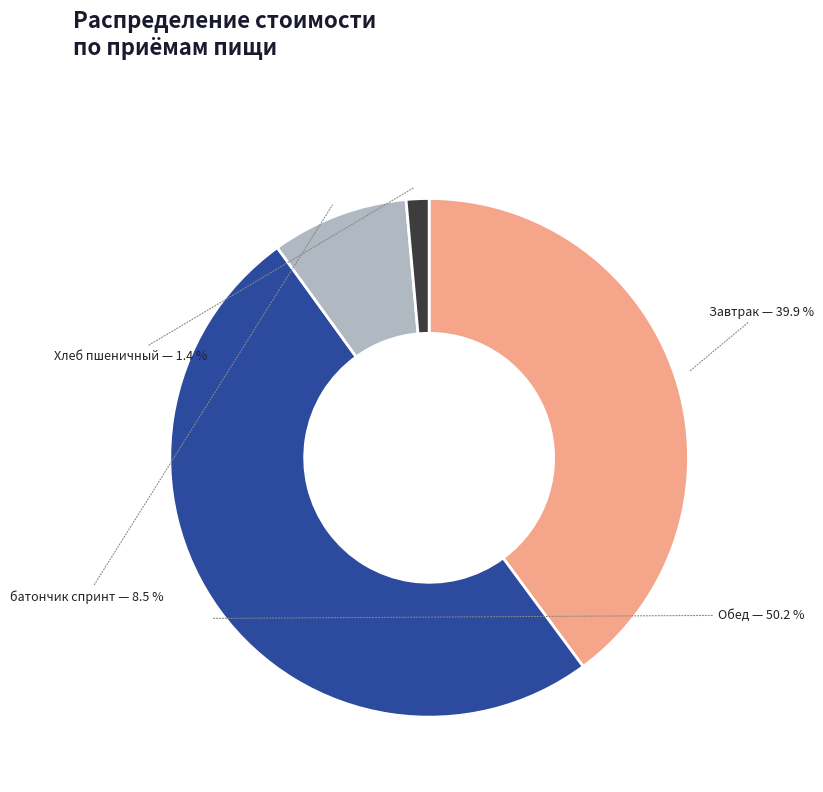

To the nearest percent, what is the difference between the батончик спринт and Хлеб пшеничный slice percentages?

7%